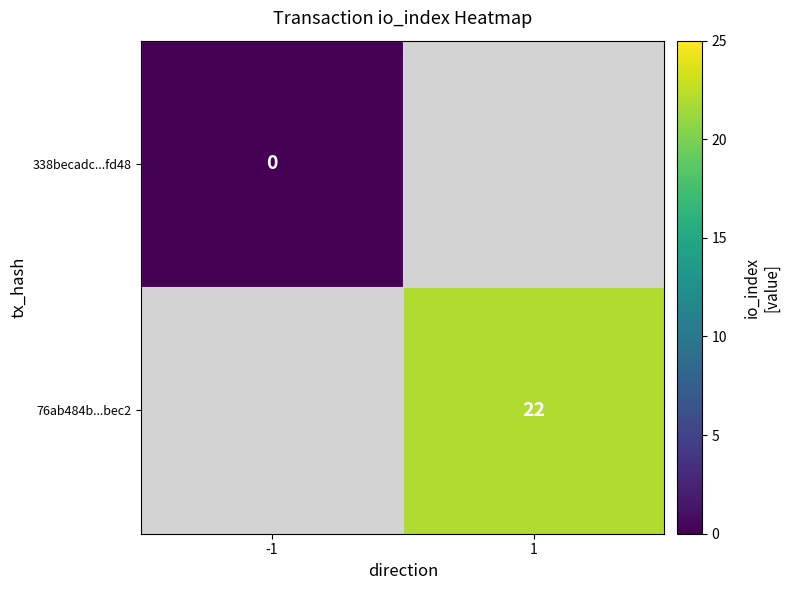

True or false: 76ab484b...bec2 has a value of 12 at 1.

False